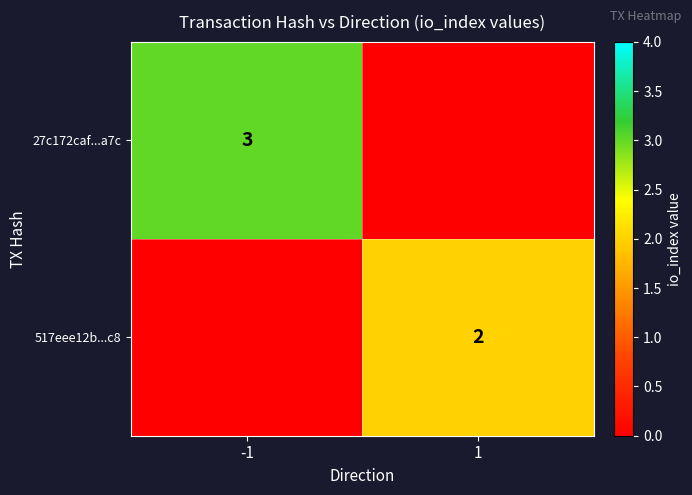

Count the number of data series in this chart.

2